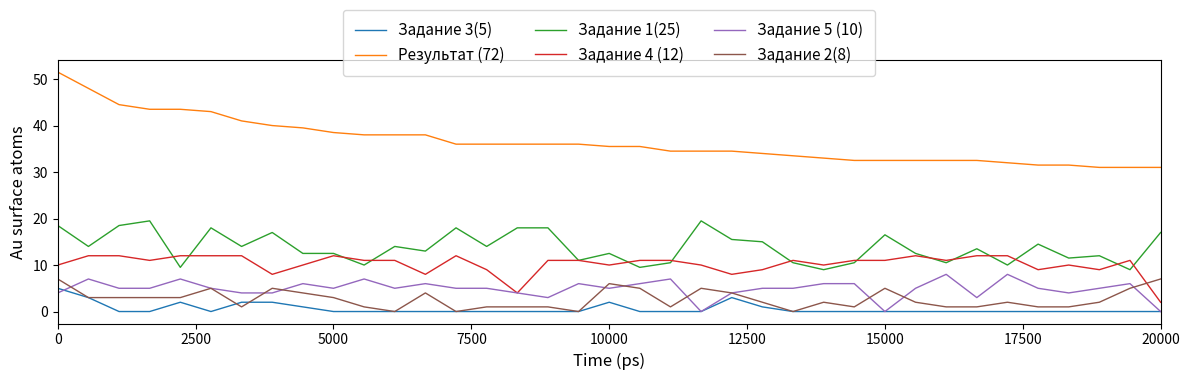

True or false: Результат (72) and Задание 3(5) intersect in this chart.

False